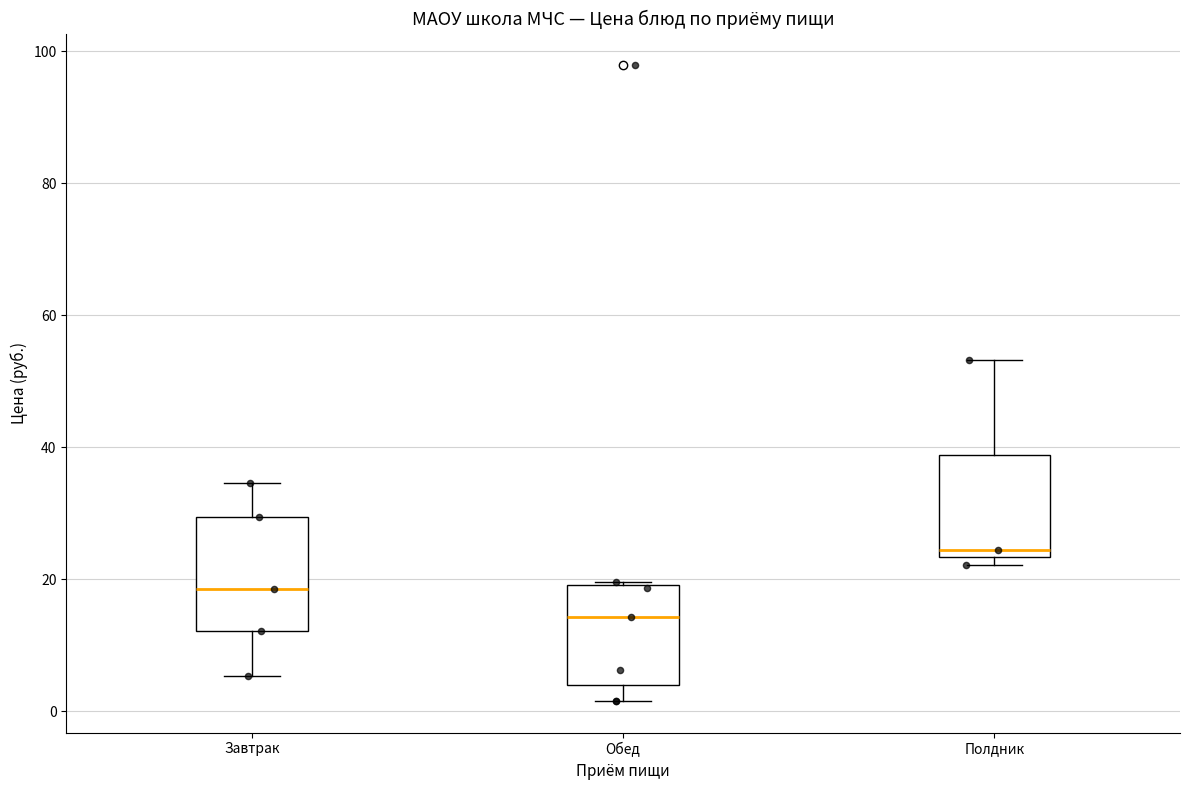

Where does the median line of the box for Обед sit on the y-axis? The values are not printed on the chart, so give them approximately, as read against the axis.

14